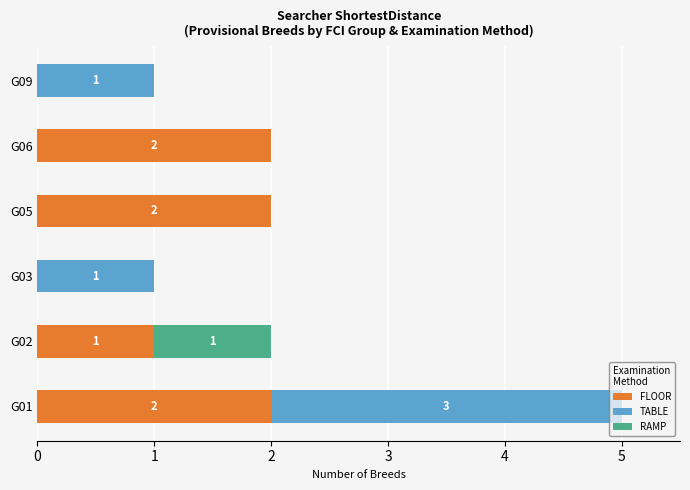

Is it true that FLOOR equals 3 at G01?

False